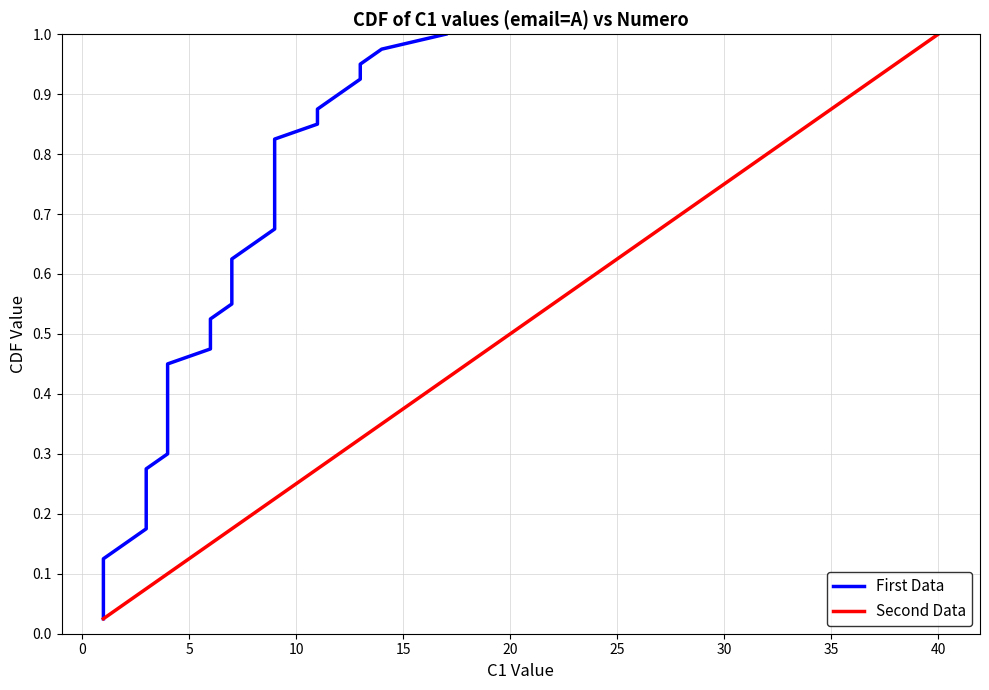

What are all the series names shown in the legend?

First Data, Second Data